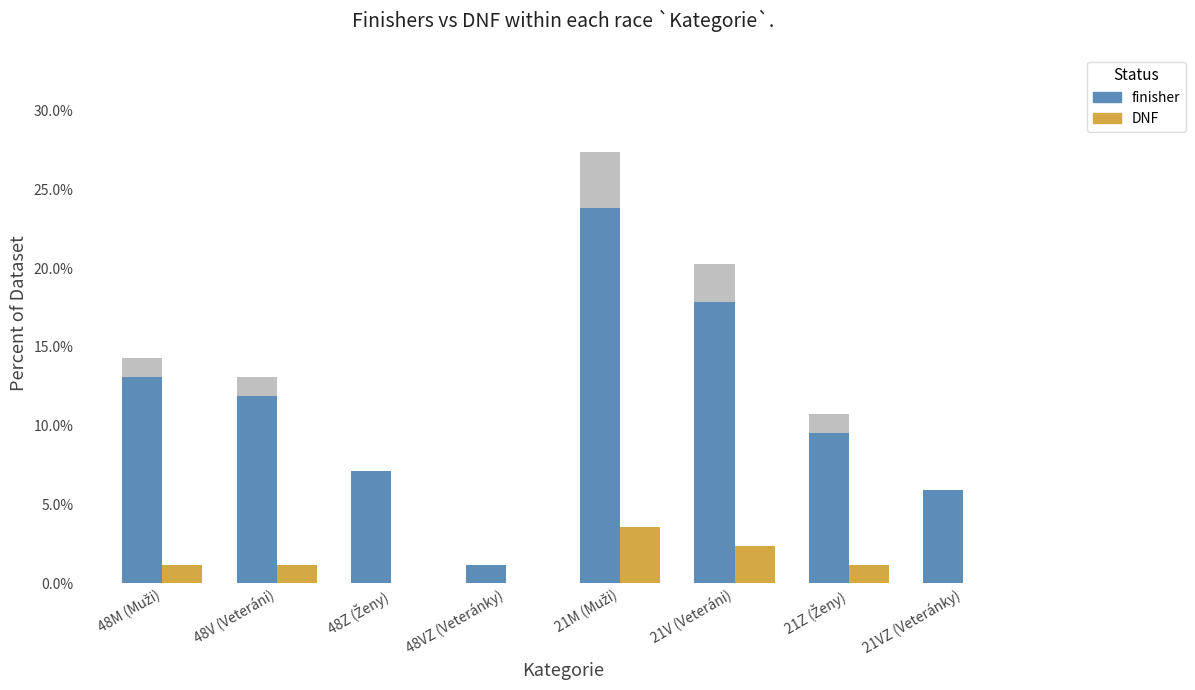

At which label does DNF reach its peak?

21M (Muži)